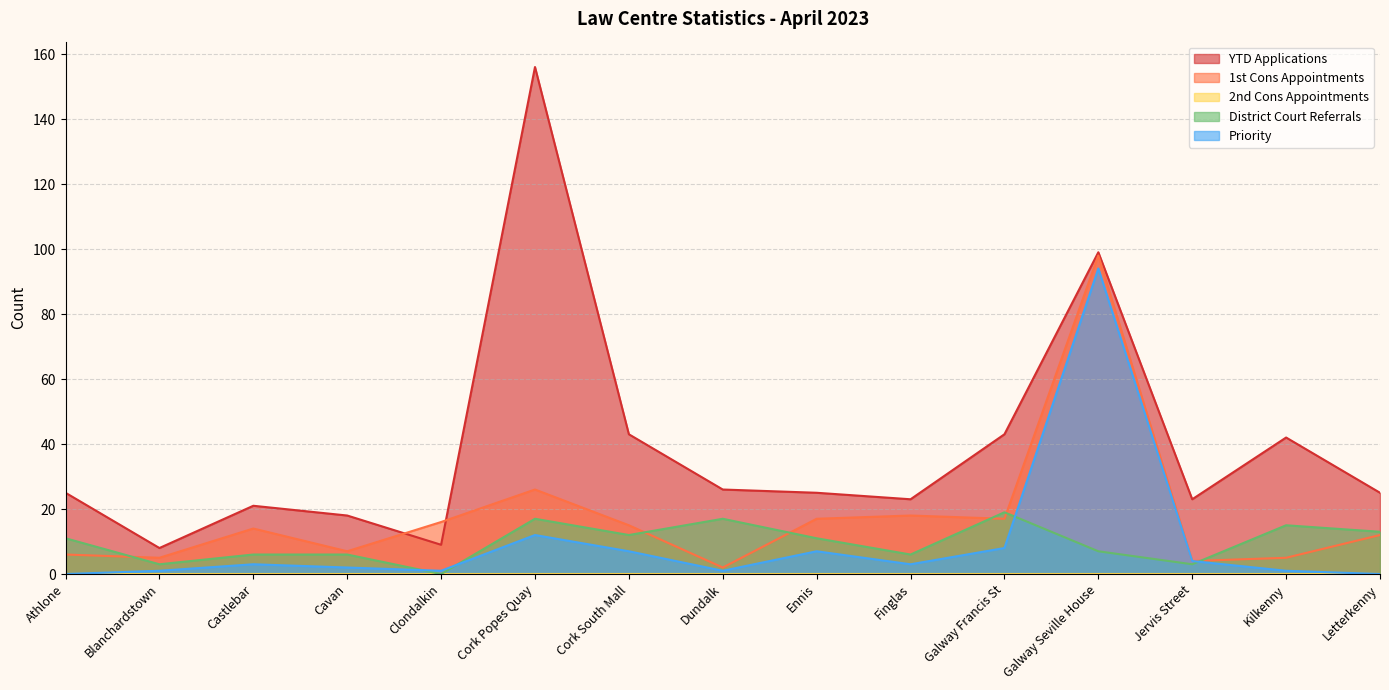

The YTD Applications series shows 8 at Blanchardstown. True or false?

True